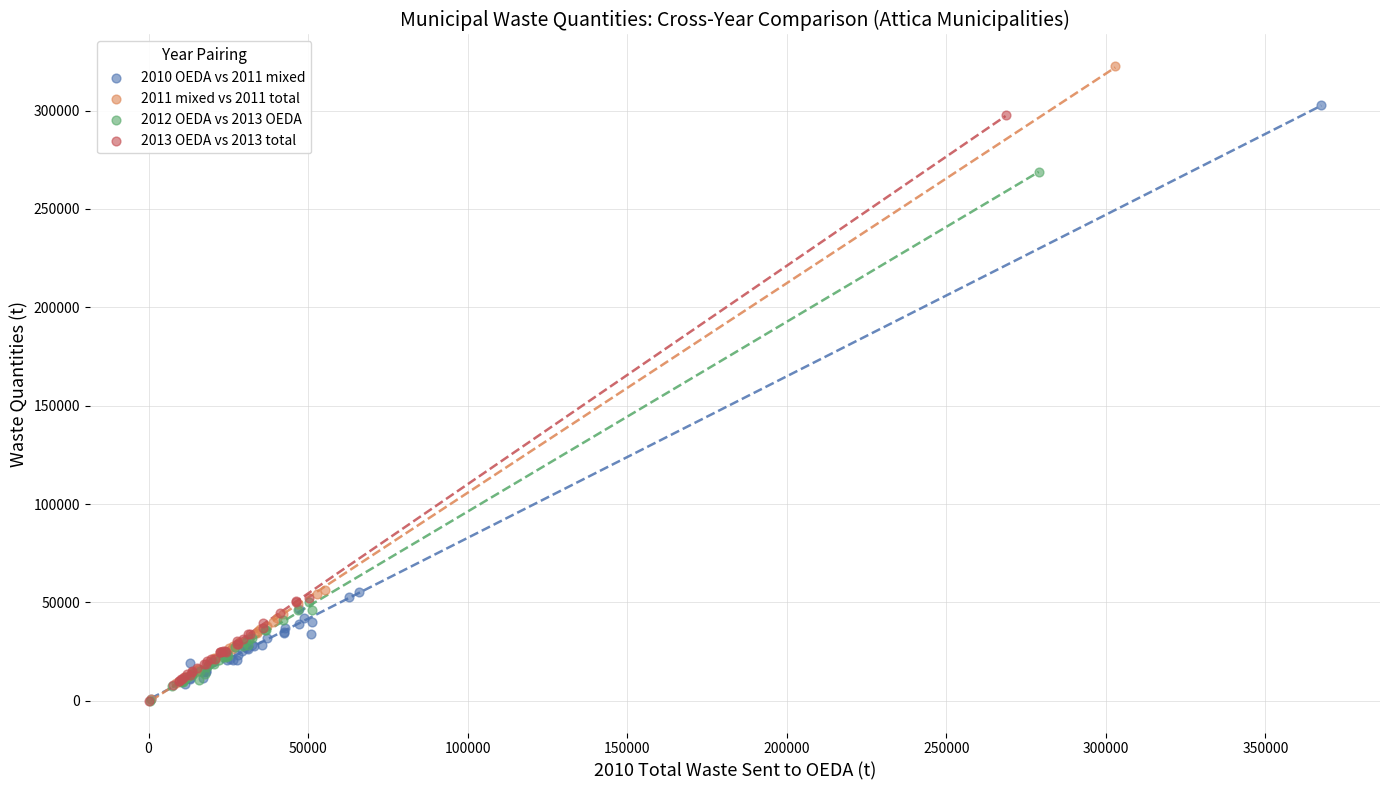

Which series has the largest Y range (max minus min)?

2011 mixed vs 2011 total